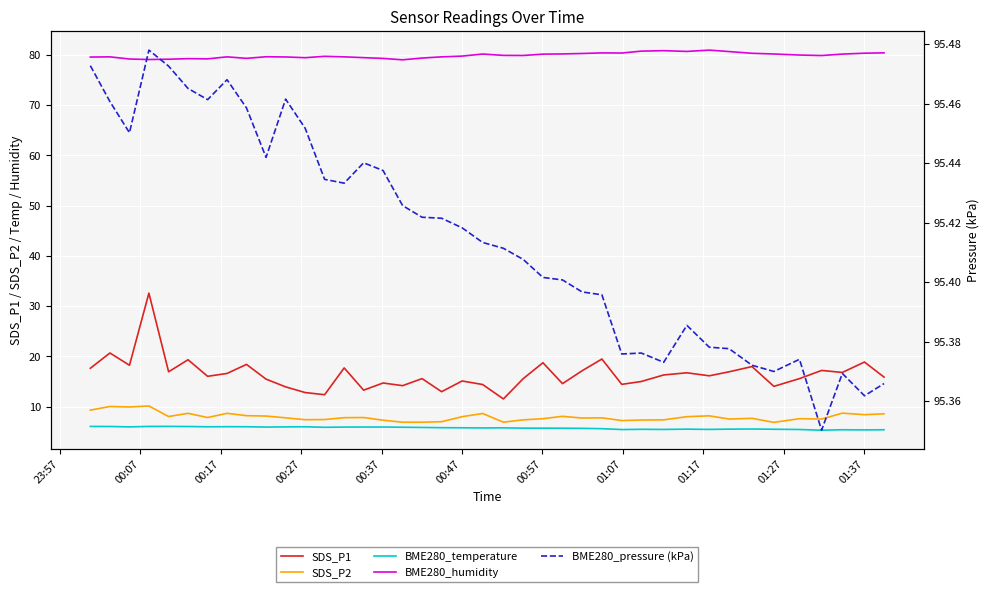

Which series has the widest spread of values?

SDS_P1